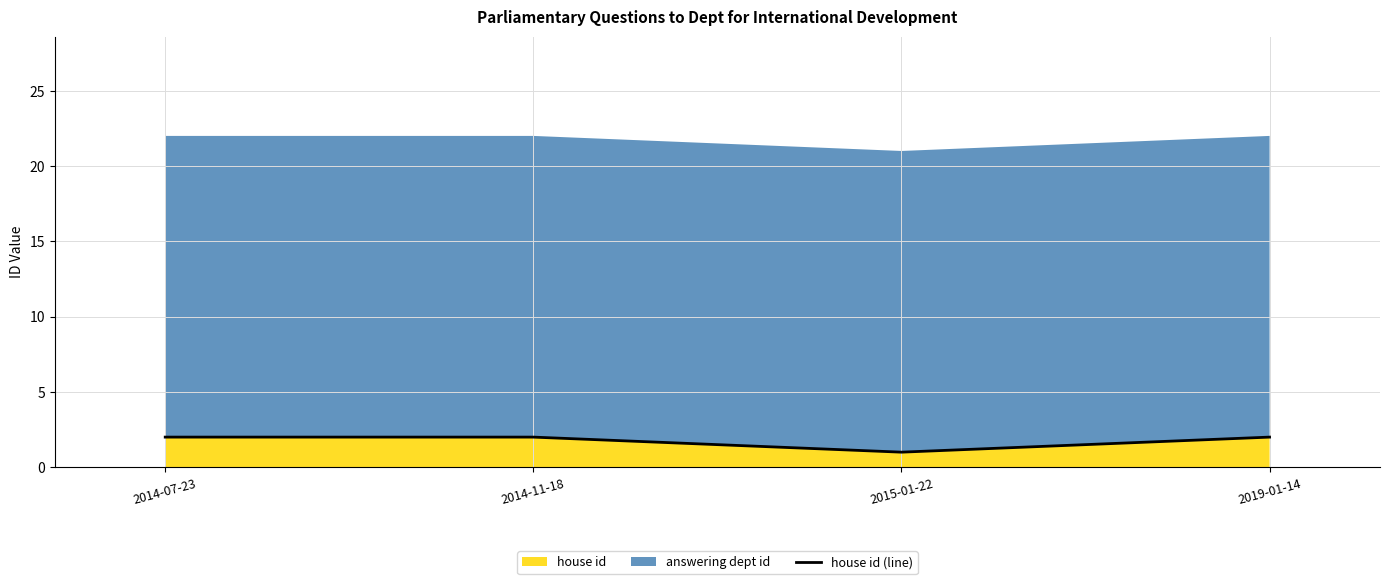

The house id series shows 1 at 2015-01-22. True or false?

True